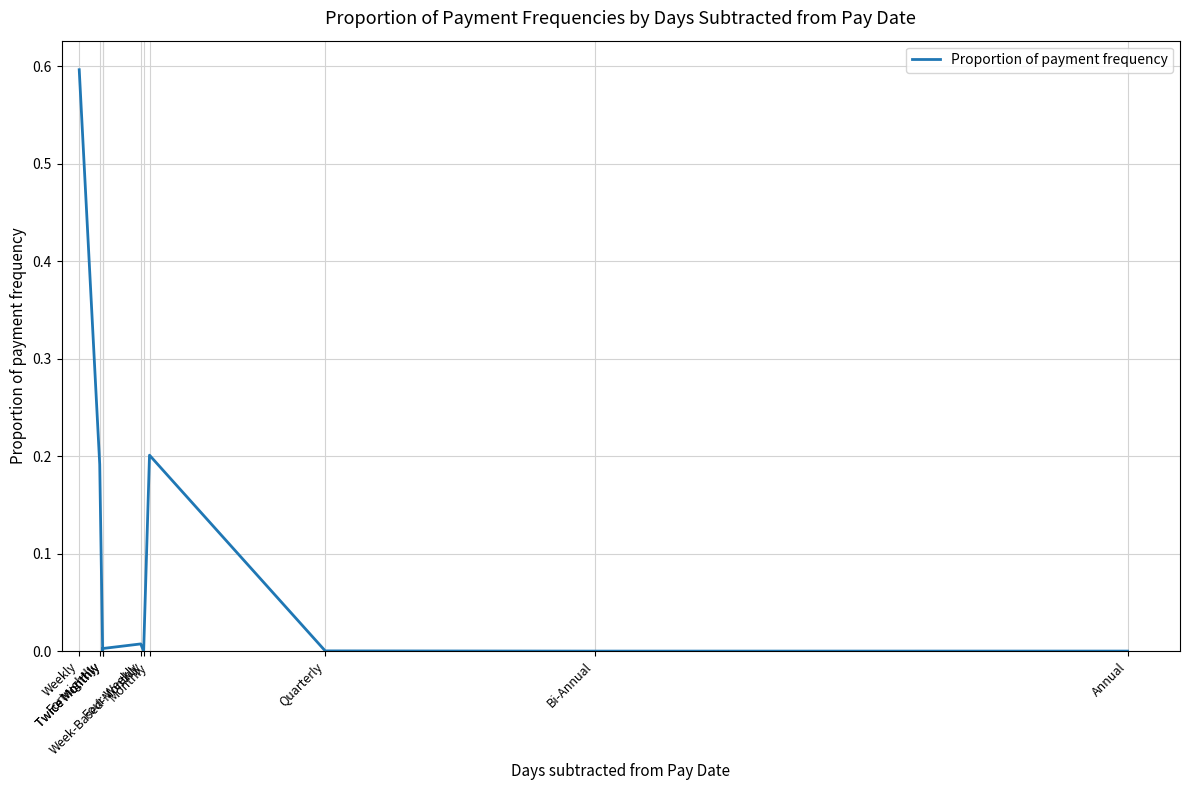

At which category does the data reach its first local valley?

Twice Monthly